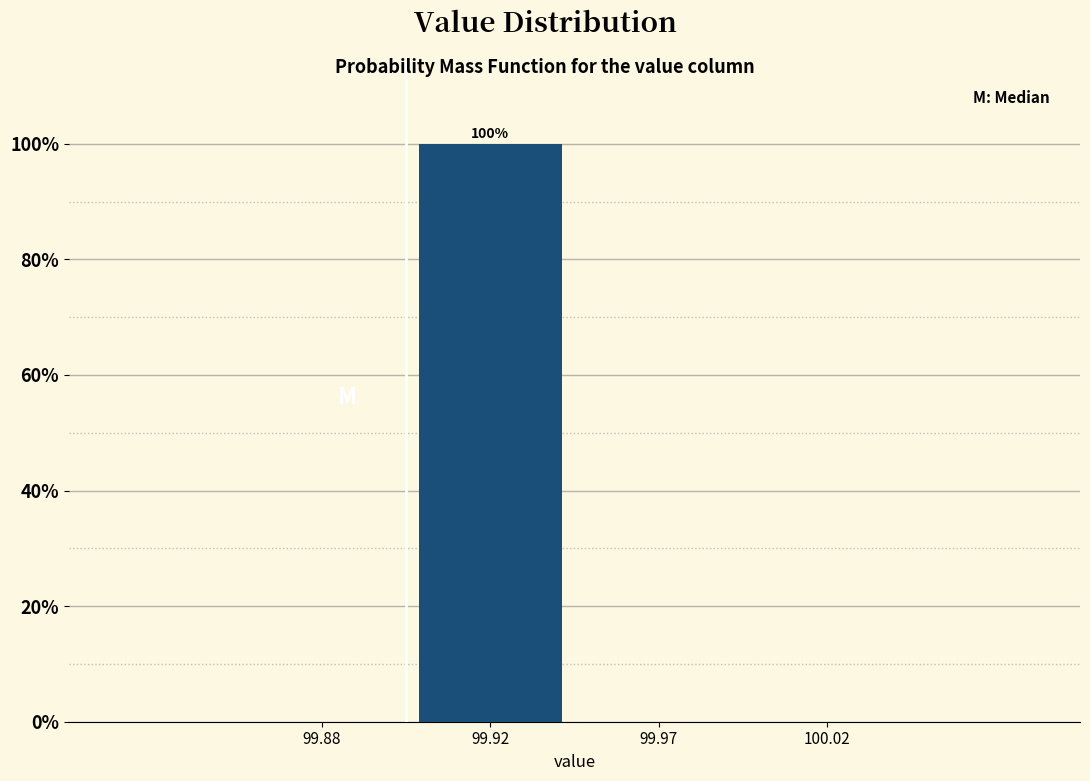

Reading left to right, what are all the values shown in this chart?

99.88=0	99.92=100	99.97=0	100.02=0